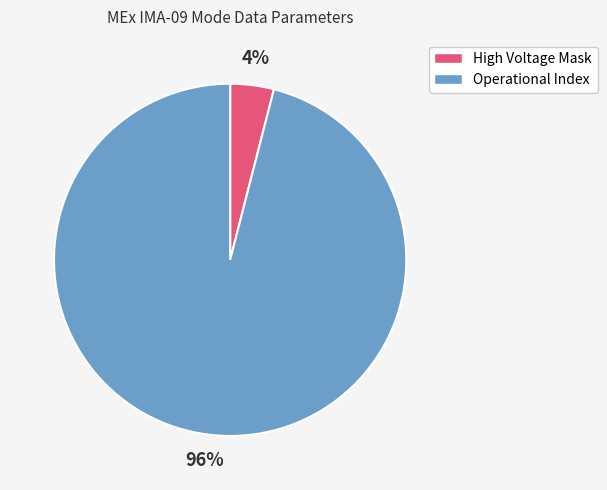

To the nearest percent, what is the difference between the largest and smallest slice percentages?

92%